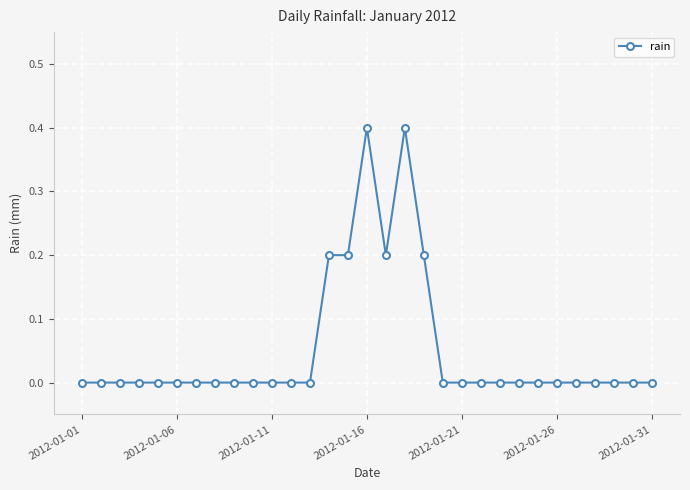

What is the difference between the maximum and minimum values?

0.4